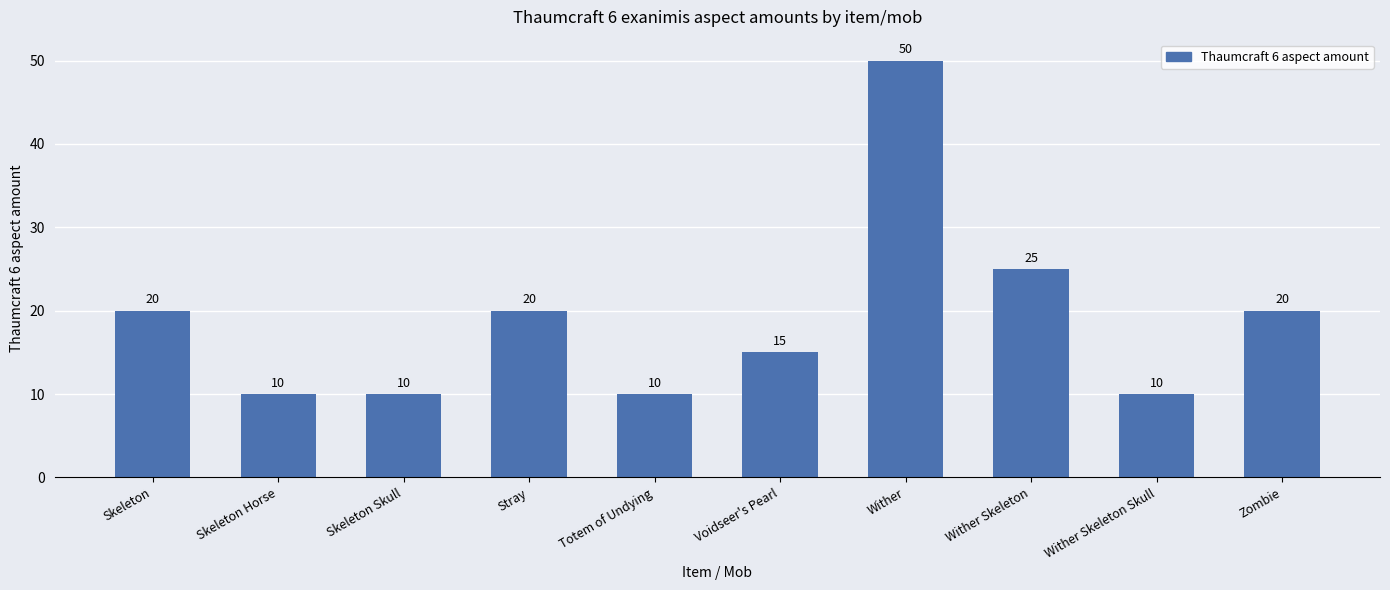

What is the difference between the second highest and second lowest values?

15